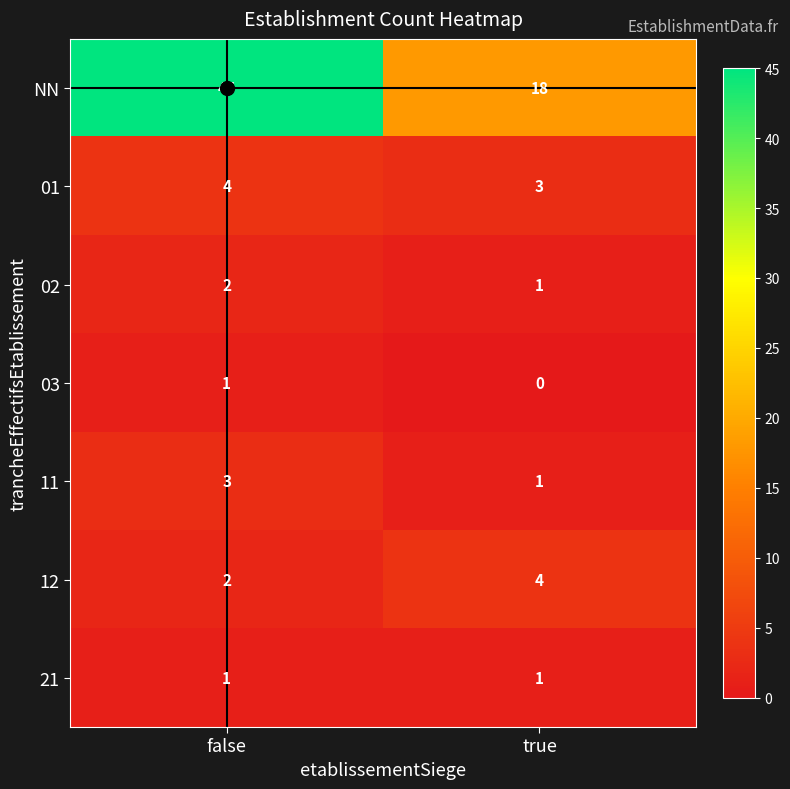

What is the total value across all series at true?

28